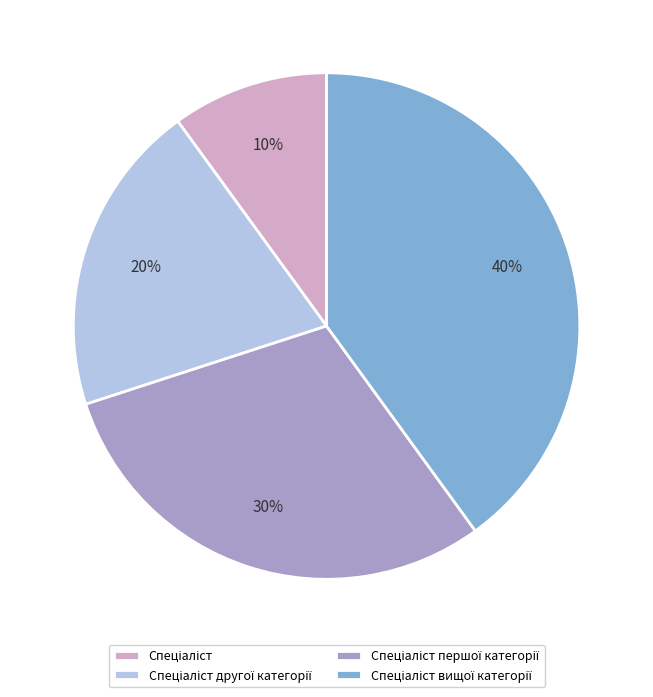

Does any single category account for the majority?

No